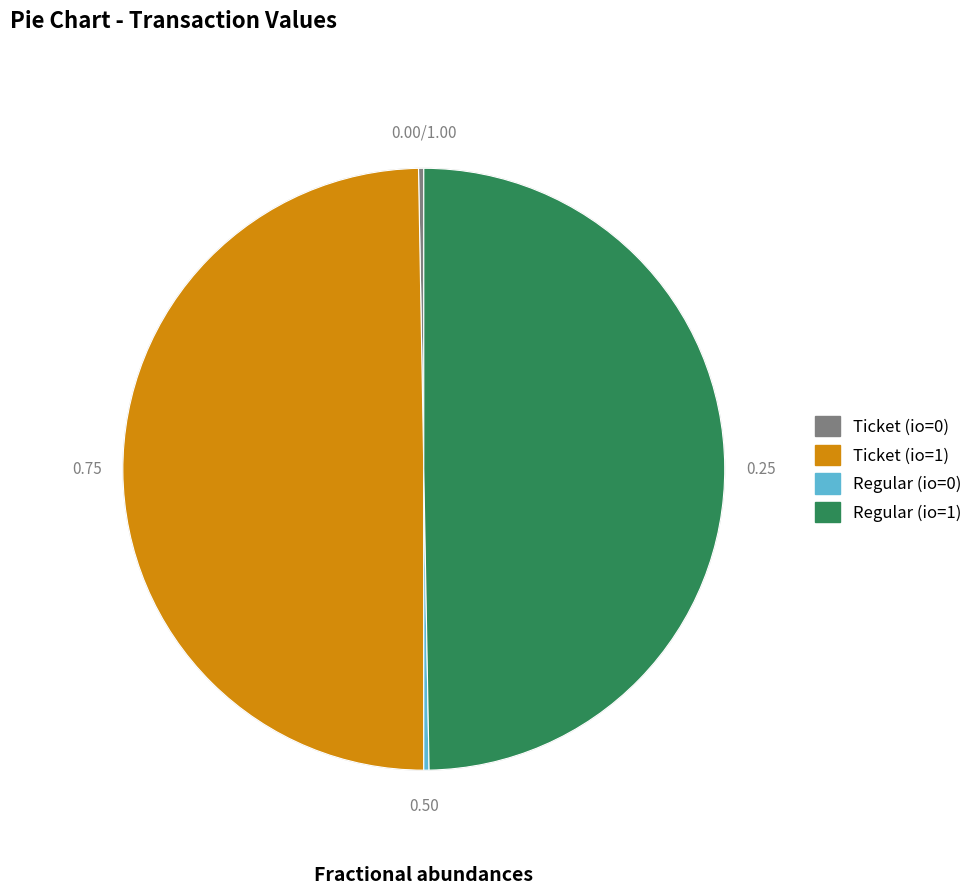

Is there a majority slice in this chart?

No